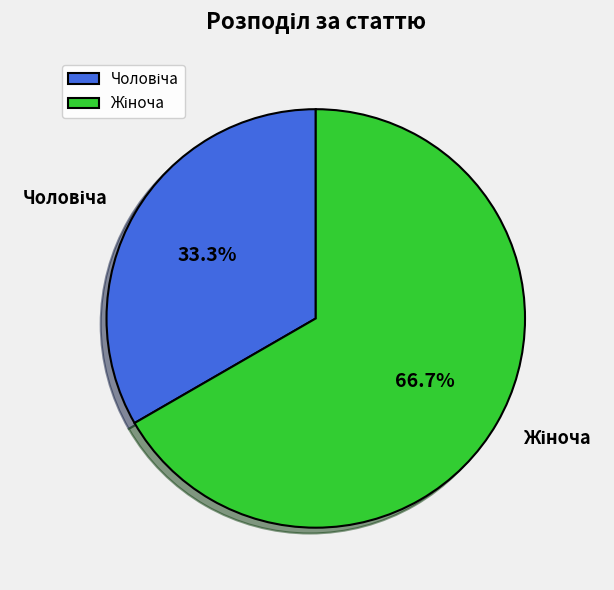

Is there a majority slice in this chart?

Yes